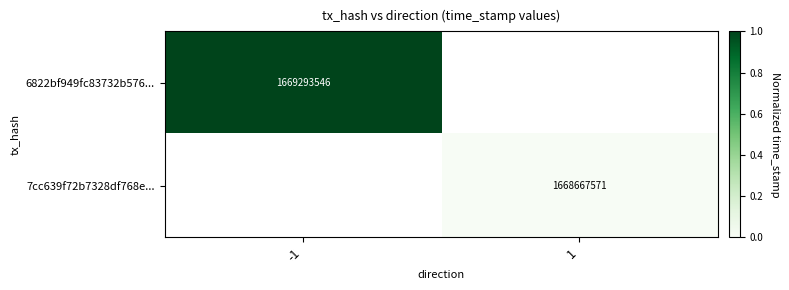

The 7cc639f72b7328df768e... series shows 2445216039 at 1. True or false?

False